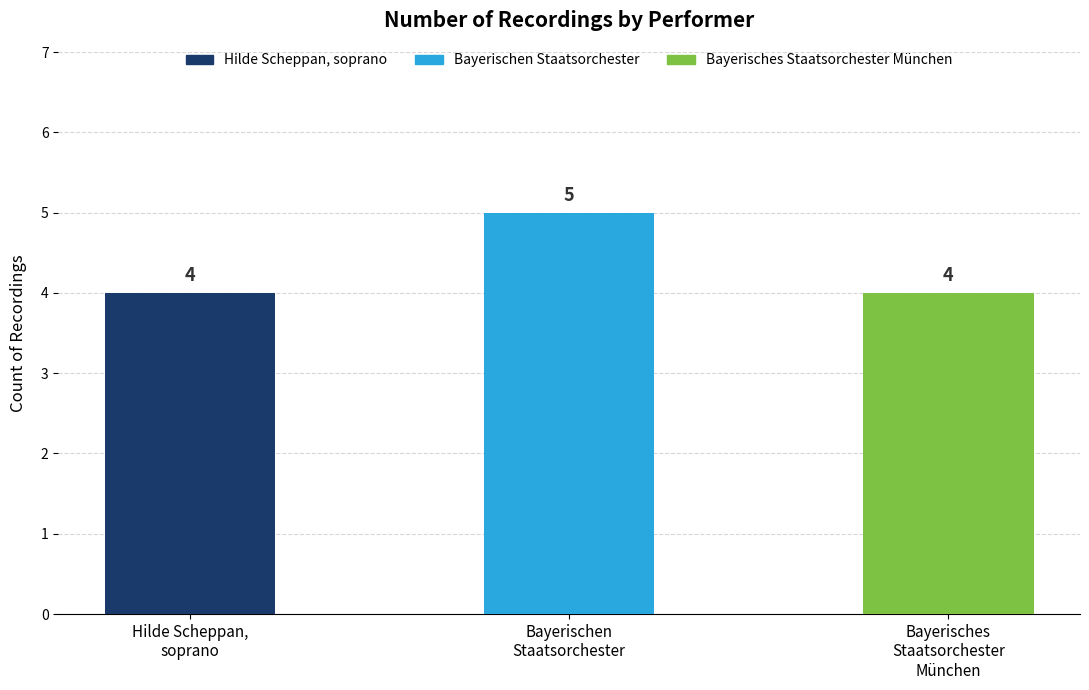

What is the sum of all values?

13